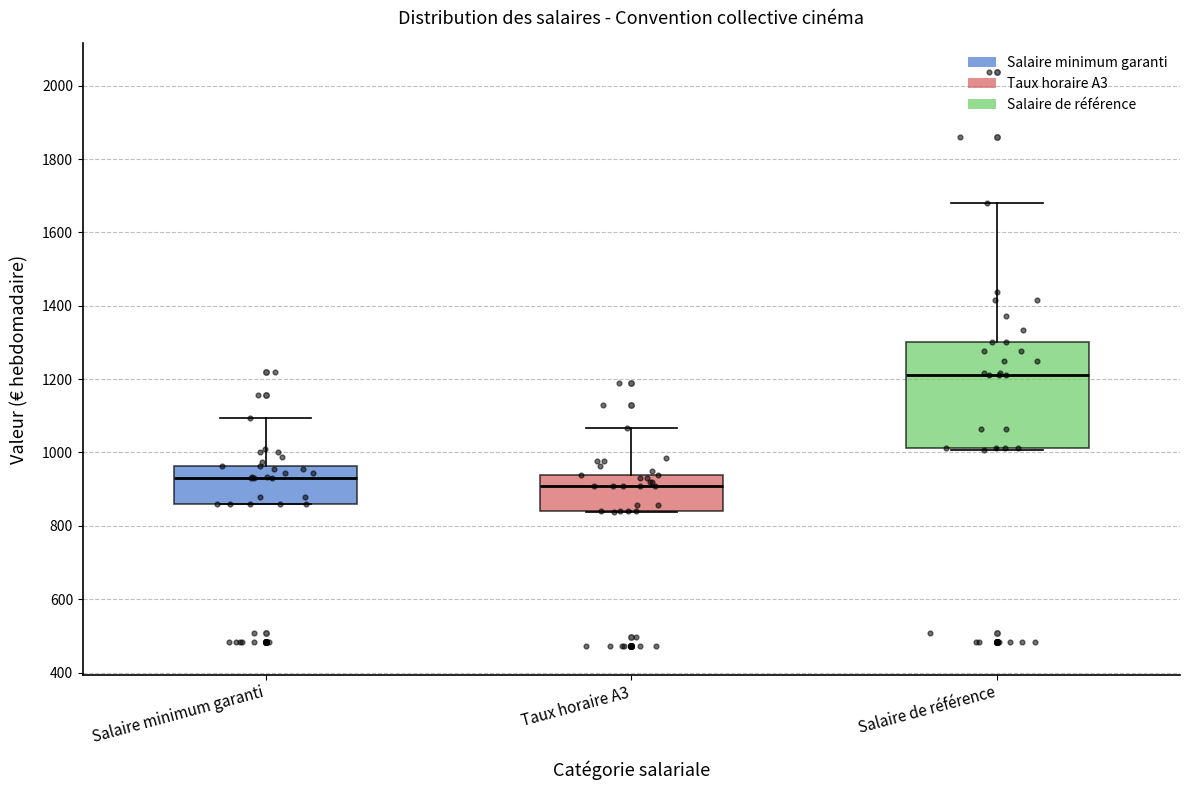

Reading left to right, read every box against the y-axis: the position of its median line, the range the box covers, and the ends of its whiskers. The values are not printed on the chart, so give them approximately, as read against the axis.

Salaire minimum garanti: median 940, box 860 to 960, whiskers 860 to 1100
Taux horaire A3: median 900, box 840 to 940, whiskers 840 to 1060
Salaire de référence: median 1220, box 1020 to 1300, whiskers 1000 to 1680